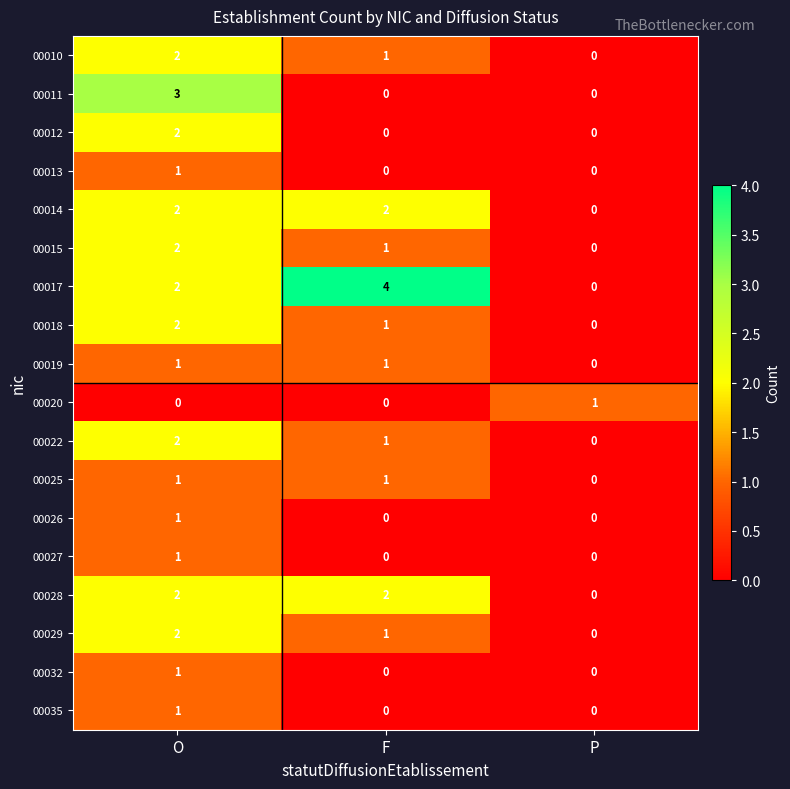

True or false: 00013 has a value of 1 at P.

False